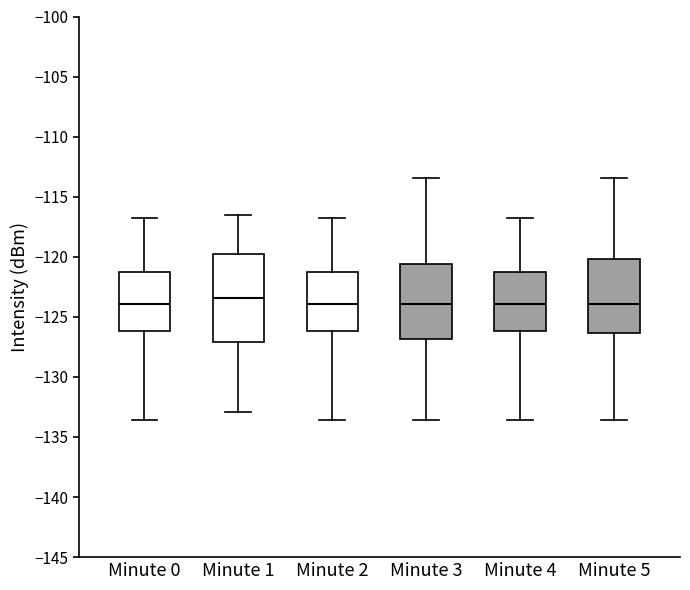

Comparing the boxes themselves (not the whiskers), which one is the tallest?

Minute 1